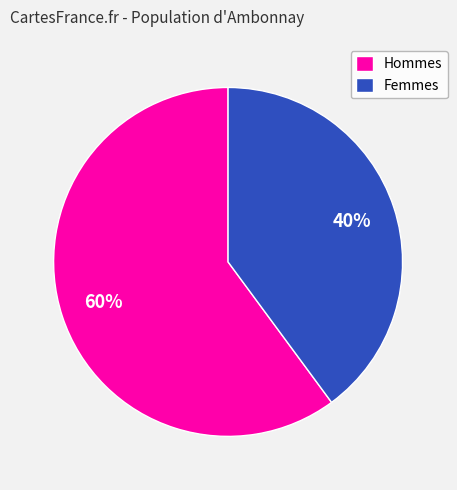

Is there a majority slice in this chart?

Yes